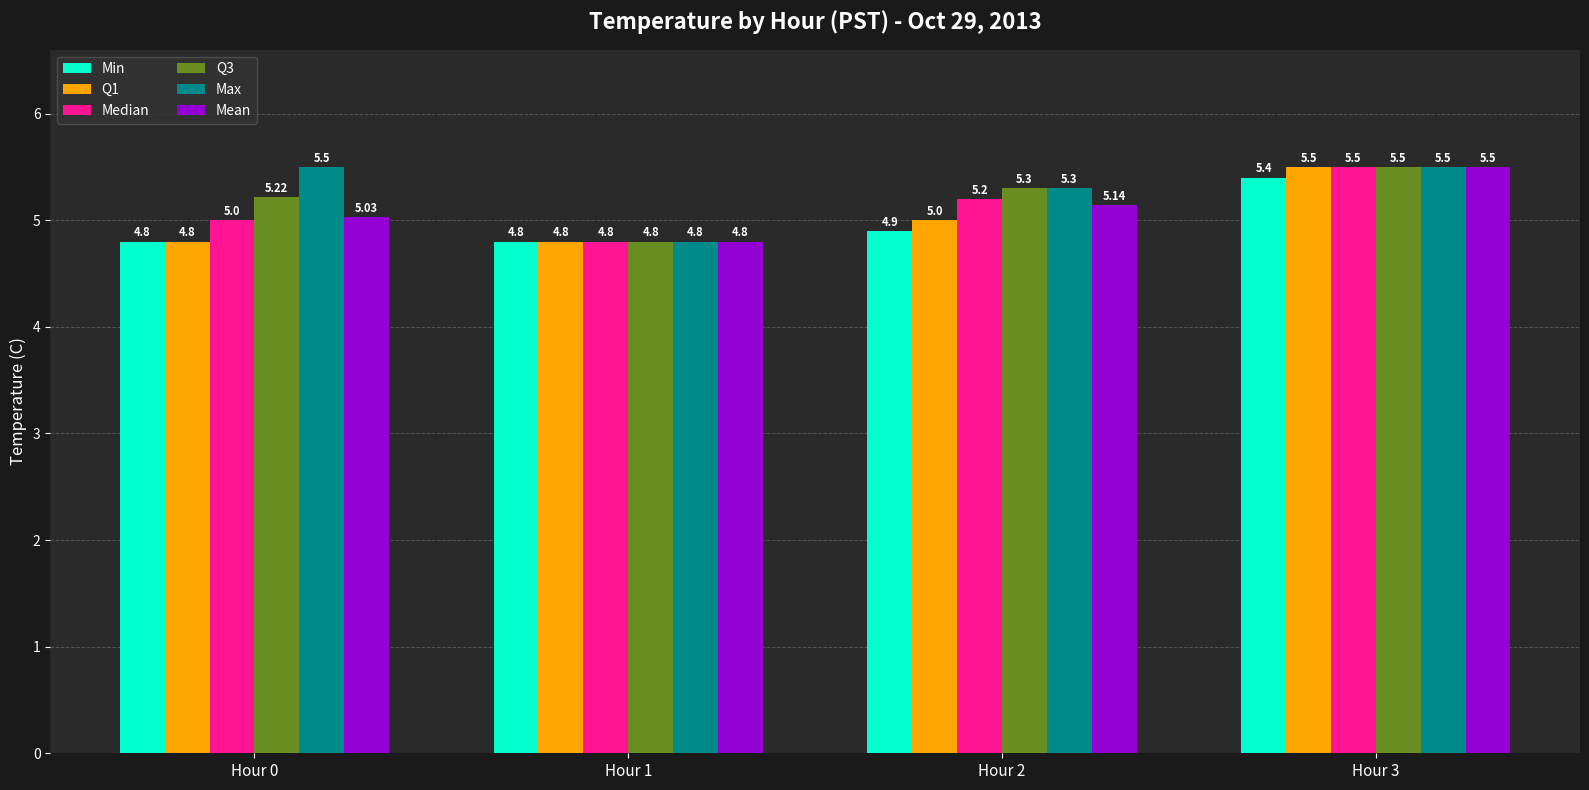

Which series has the largest total across all categories?

Max